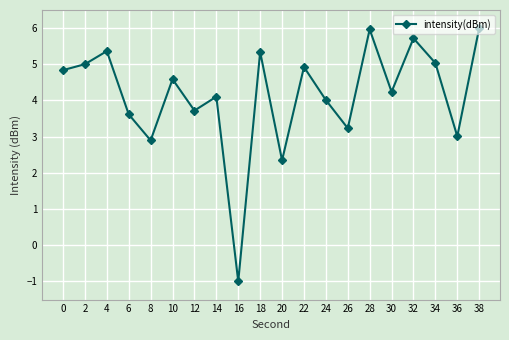

How many values are below zero?

1